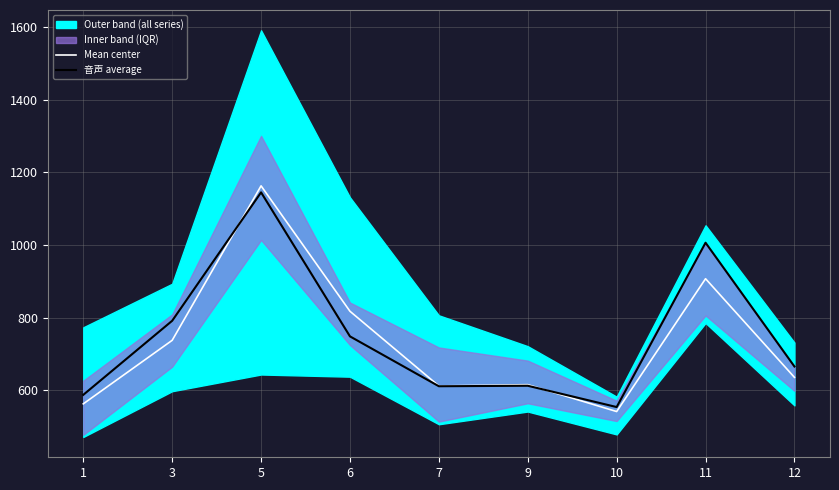

Does the chart display data point markers on the line(s)?

No